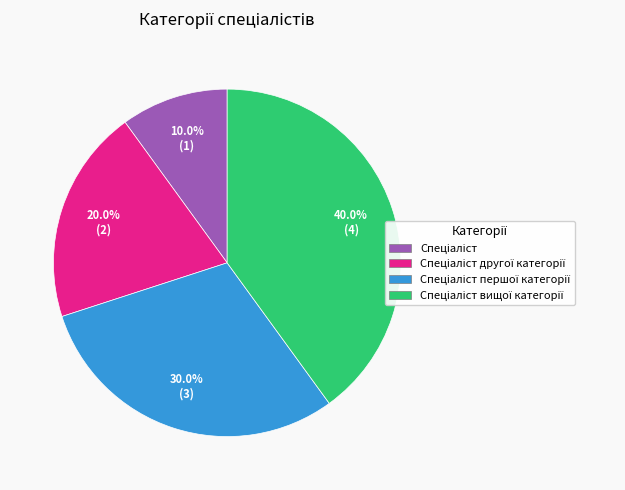

Is there a majority slice in this chart?

No